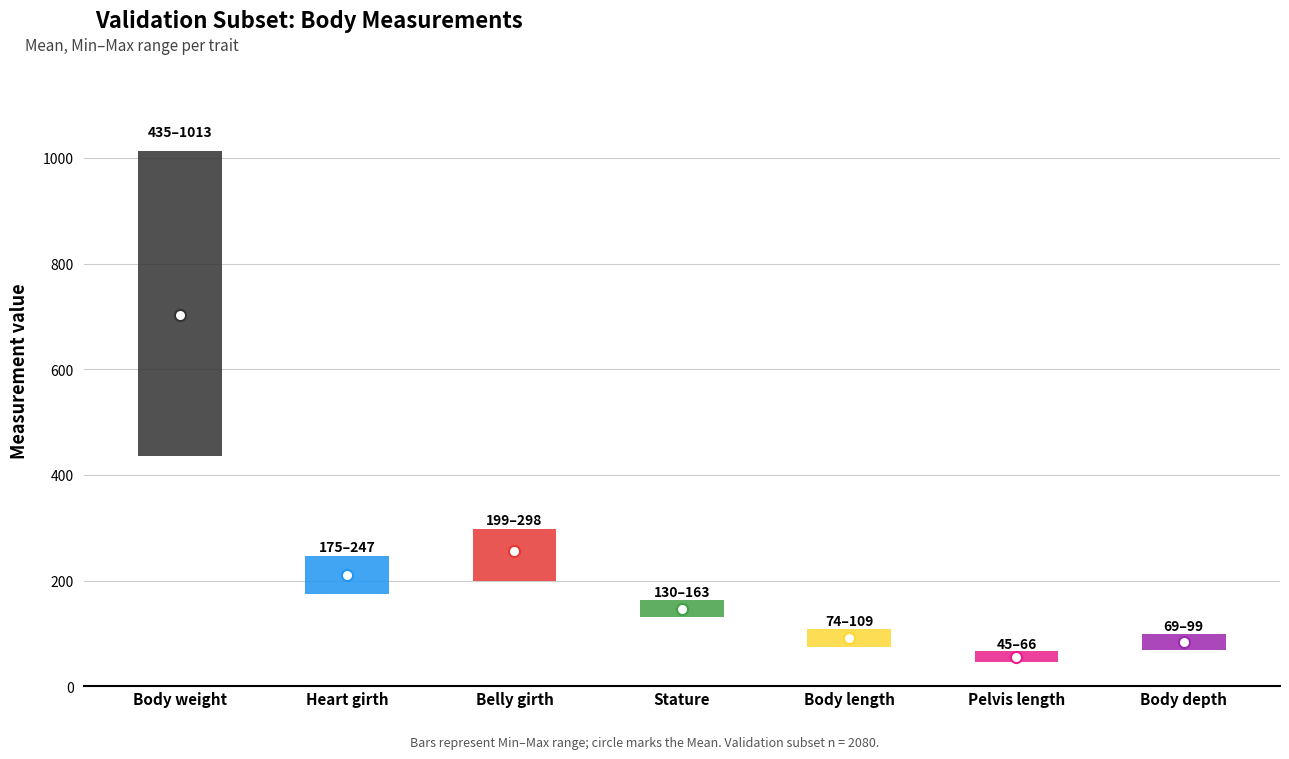

How many values in the Minimum series exceed 130?

3